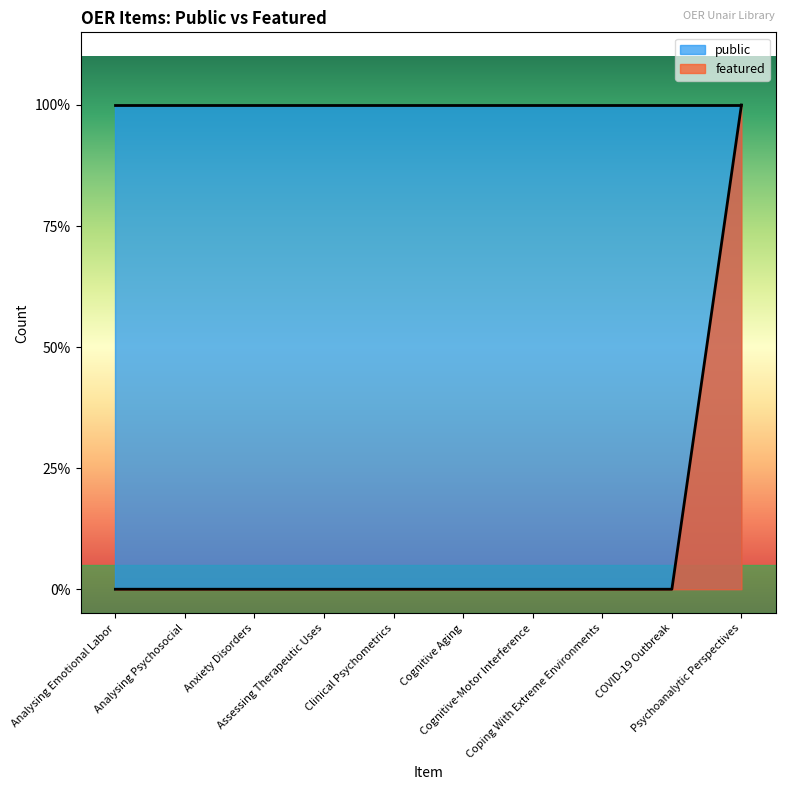

Reading left to right, what are all the values shown in this chart?

Analysing Emotional Labor=0	Analysing Psychosocial=0	Anxiety Disorders=0	Assessing Therapeutic Uses=0	Clinical Psychometrics=0	Cognitive Aging=0	Cognitive-Motor Interference=0	Coping With Extreme Environments=0	COVID-19 Outbreak=0	Psychoanalytic Perspectives=1